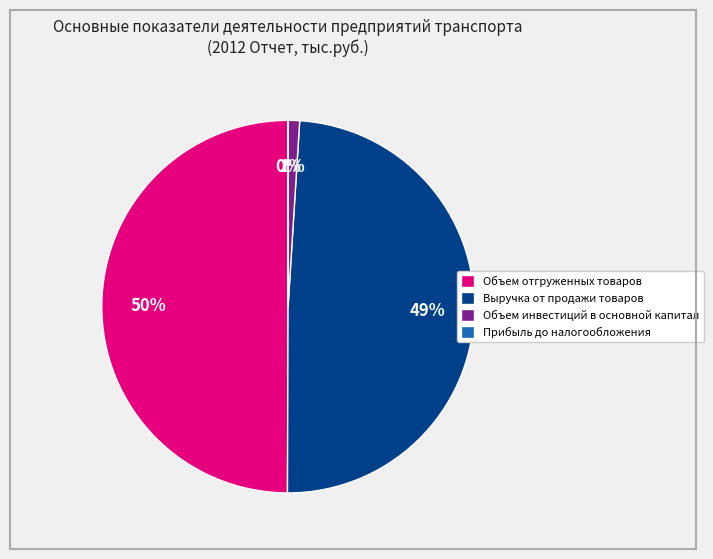

To the nearest percent, what portion does Объем инвестиций в основной капитал represent?

1%